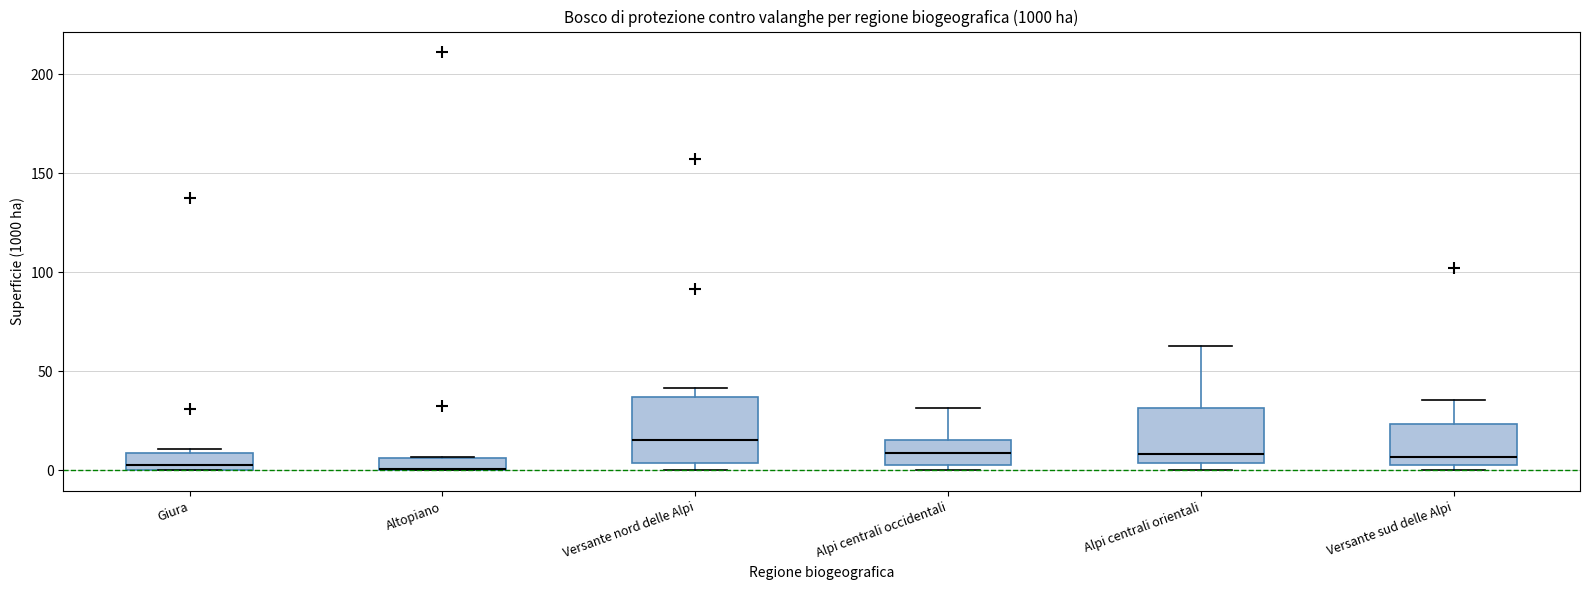

Where is the lower edge of the box for Alpi centrali orientali on the y-axis? The values are not printed on the chart, so give them approximately, as read against the axis.

5